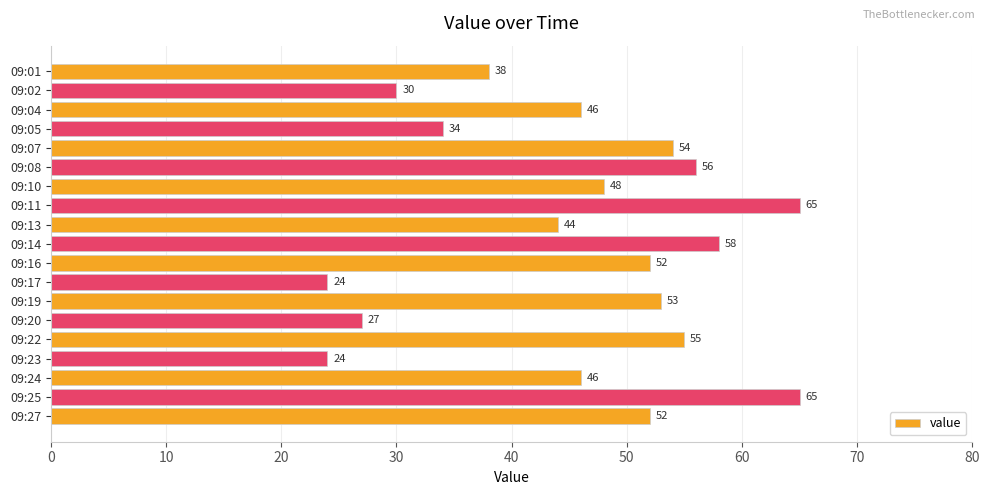

What is the greatest value displayed?

65